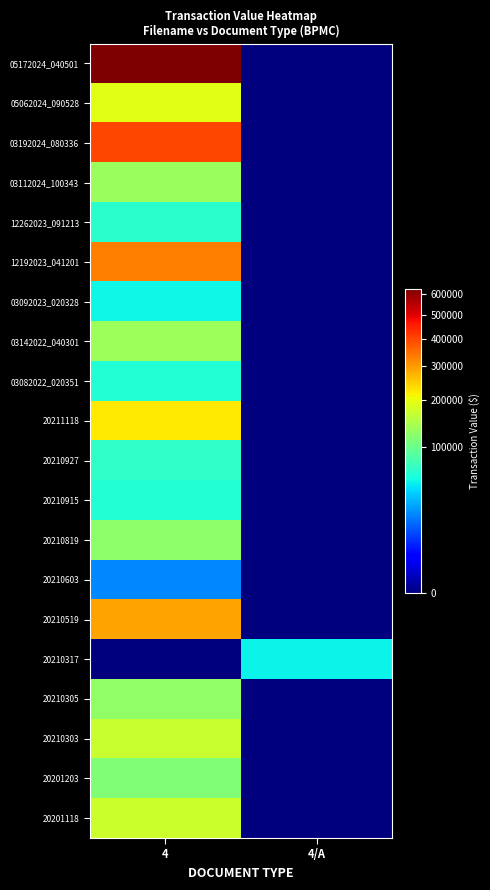

Reading left to right, list all the values displayed in this chart.

05172024_040501: 4=626379	4/A=0
05062024_090528: 4=190516	4/A=0
03192024_080336: 4=399213	4/A=0
03112024_100343: 4=132589	4/A=0
12262023_091213: 4=64260	4/A=0
12192023_041201: 4=330146	4/A=0
03092023_020328: 4=51435	4/A=0
03142022_040301: 4=133674	4/A=0
03082022_020351: 4=60250	4/A=0
20211118: 4=222846	4/A=0
20210927: 4=66000	4/A=0
20210915: 4=60000	4/A=0
20210819: 4=124106	4/A=0
20210603: 4=21726	4/A=0
20210519: 4=290225	4/A=0
20210317: 4=0	4/A=50406
20210305: 4=125066	4/A=0
20210303: 4=169167	4/A=0
20201203: 4=114053	4/A=0
20201118: 4=171564	4/A=0